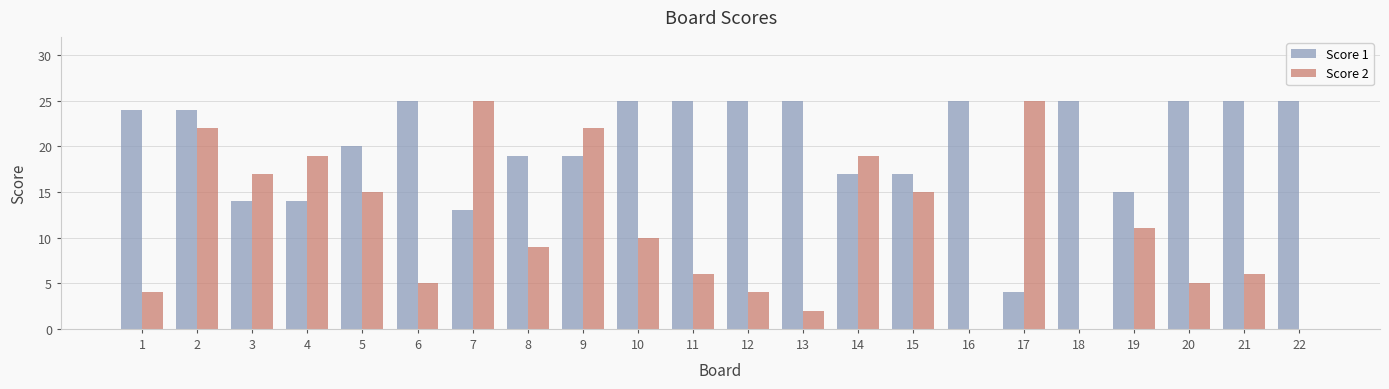

Which series has the largest total across all categories?

Score 1